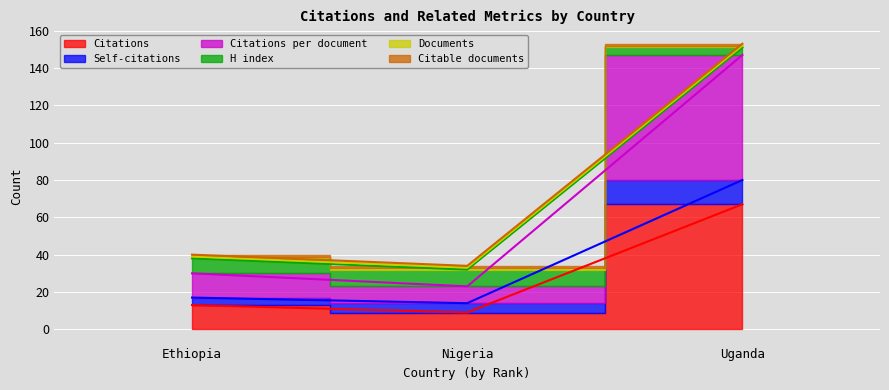

The value of Citations at Nigeria is 9. True or false?

True